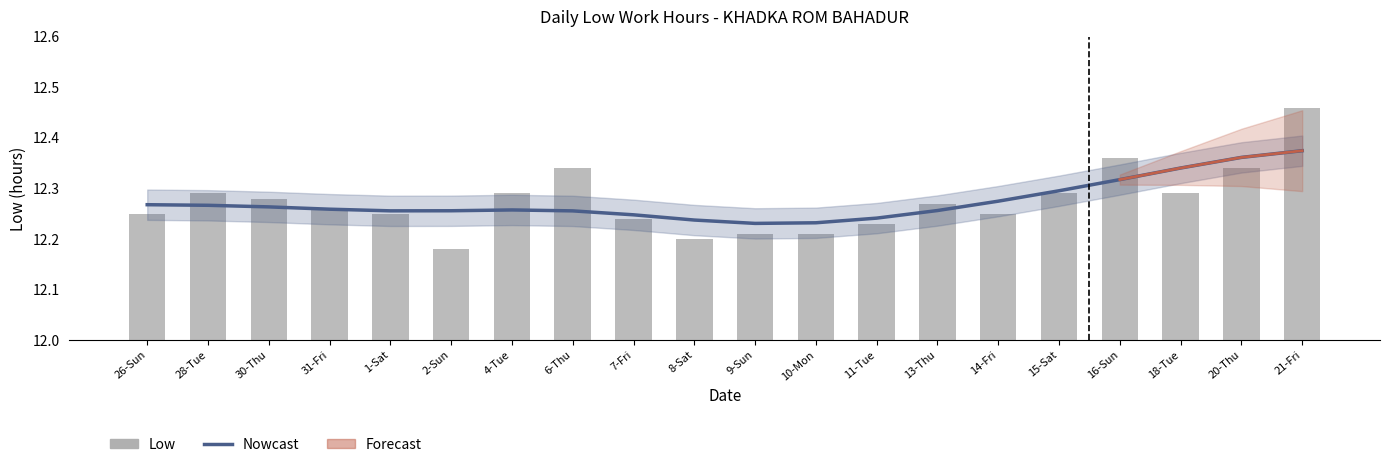

What is the average value?

12.3